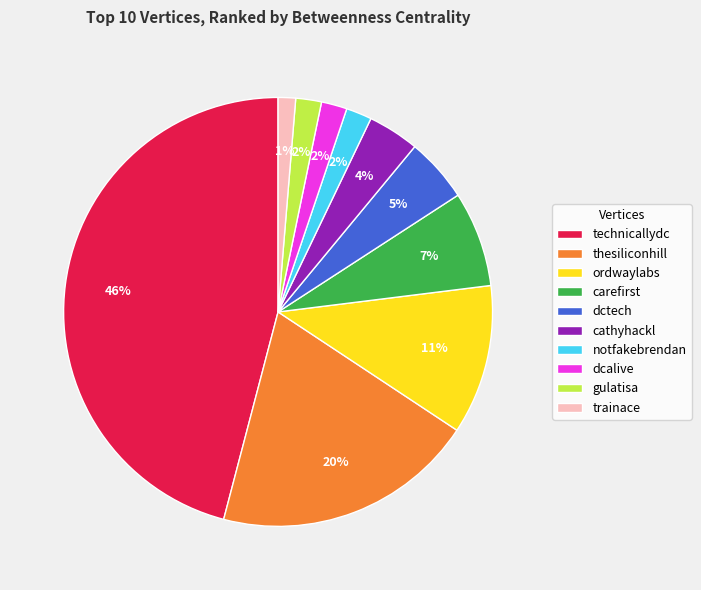

Is there any slice that represents more than half of the pie?

No